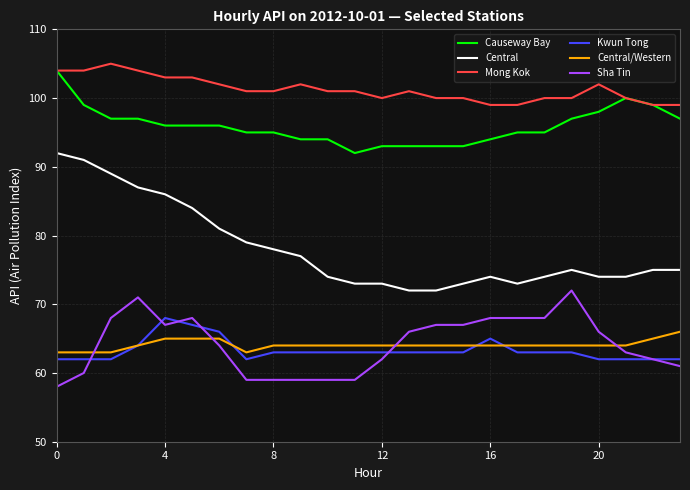

What is the smallest value displayed?

58